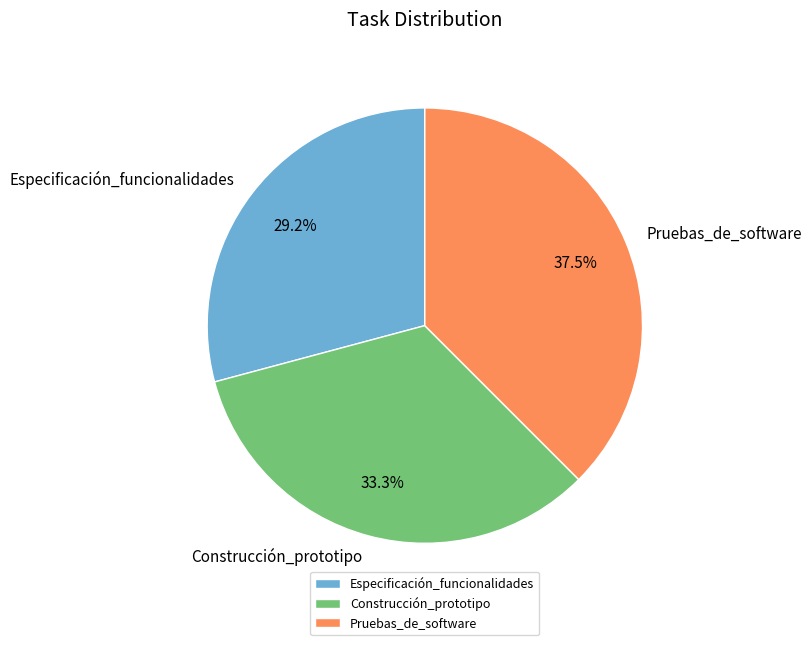

To the nearest percent, what is the difference between the largest and smallest slice percentages?

8%